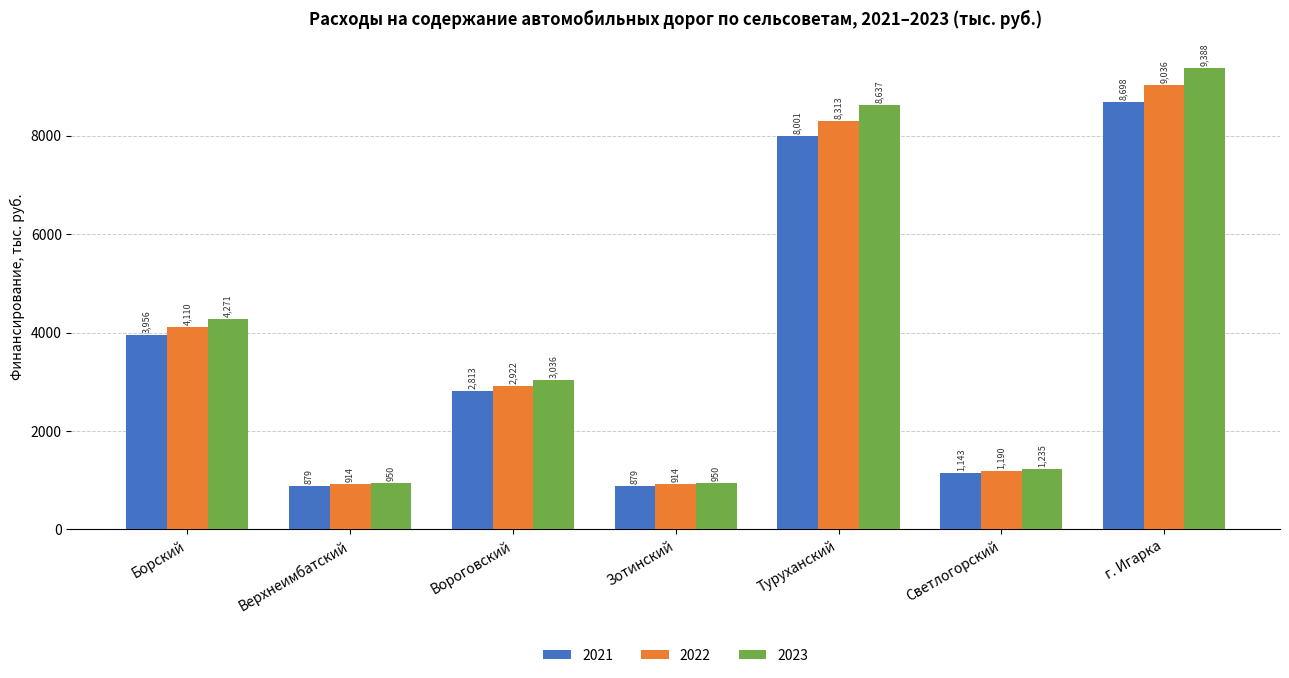

Which series has the largest range (max minus min)?

2023